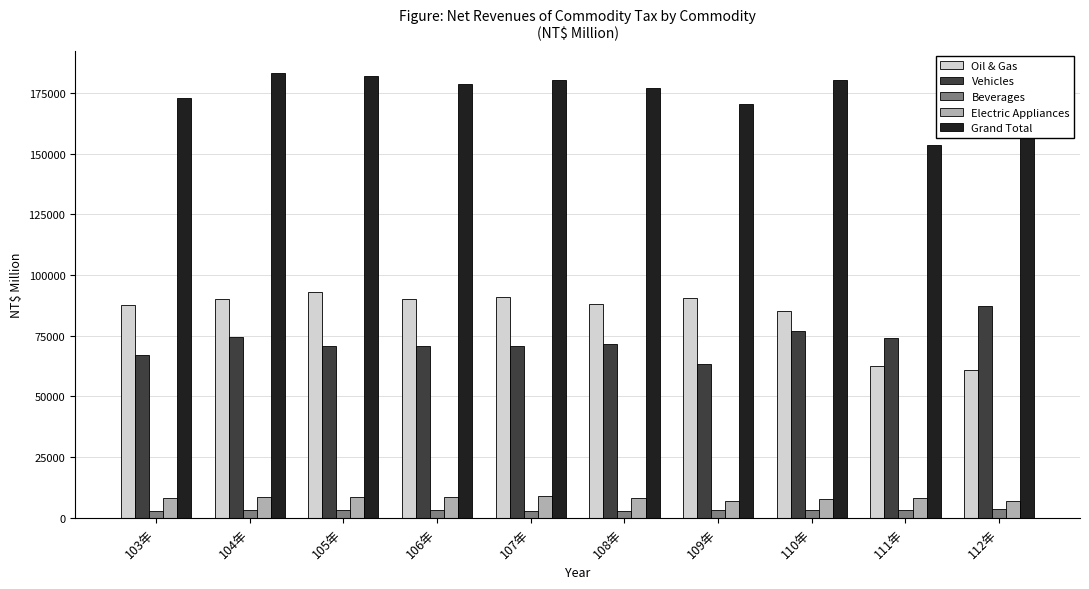

What is the total value across all series at 111年?

301596